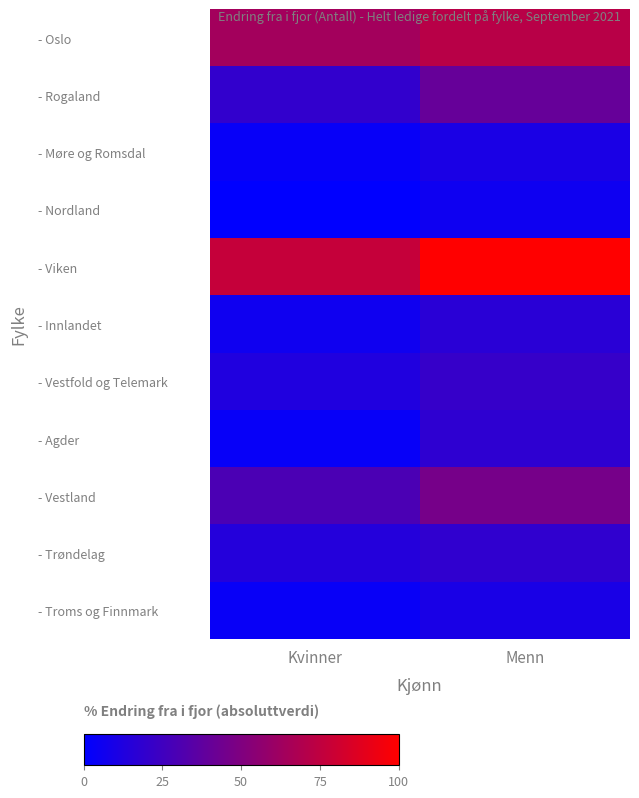

Reading left to right, what are all the values shown in this chart?

- Oslo: Kvinner=63.8	Menn=72.2
- Rogaland: Kvinner=19.6	Menn=39.9
- Møre og Romsdal: Kvinner=3.1	Menn=10.4
- Nordland: Kvinner=0.0	Menn=5.6
- Viken: Kvinner=77.3	Menn=100.0
- Innlandet: Kvinner=6.0	Menn=16.3
- Vestfold og Telemark: Kvinner=12.6	Menn=21.3
- Agder: Kvinner=3.1	Menn=18.2
- Vestland: Kvinner=29.6	Menn=46.3
- Trøndelag: Kvinner=14.2	Menn=18.8
- Troms og Finnmark: Kvinner=3.2	Menn=10.0